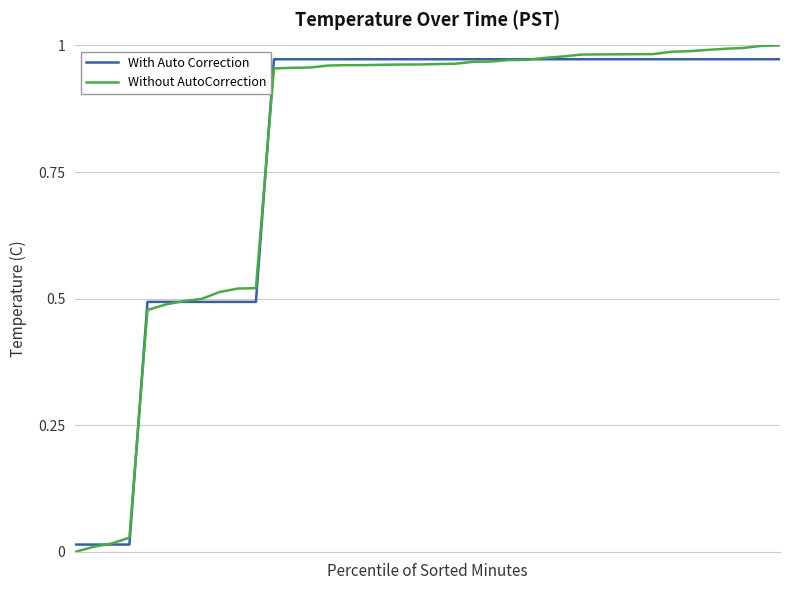

Which series has the largest range (max minus min)?

Without AutoCorrection